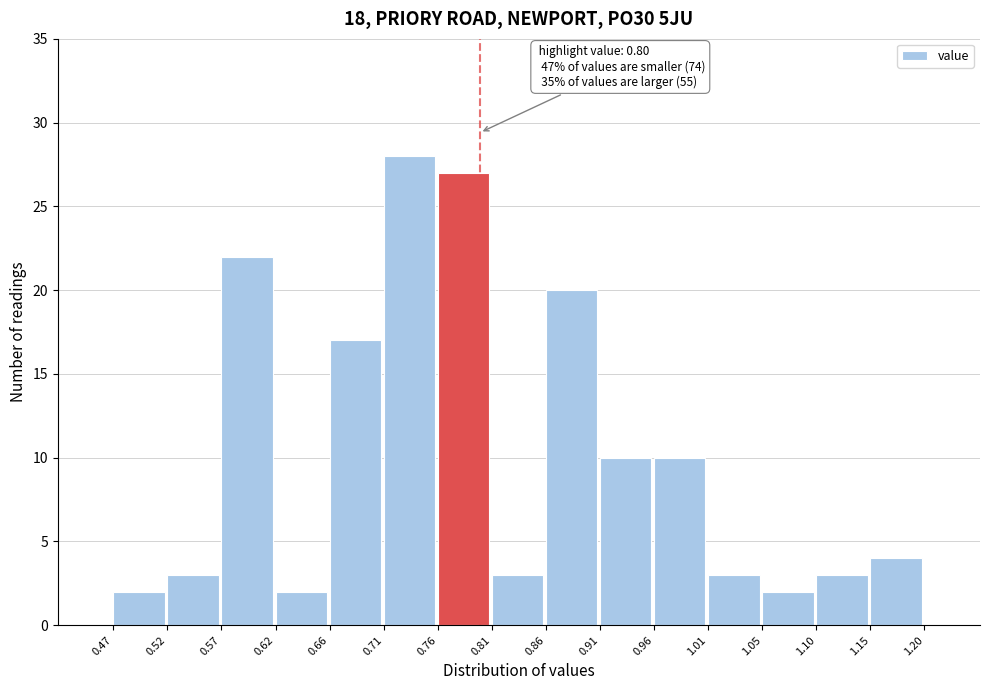

Over which range of the x-axis is the bar tallest?

0.71 to 0.76